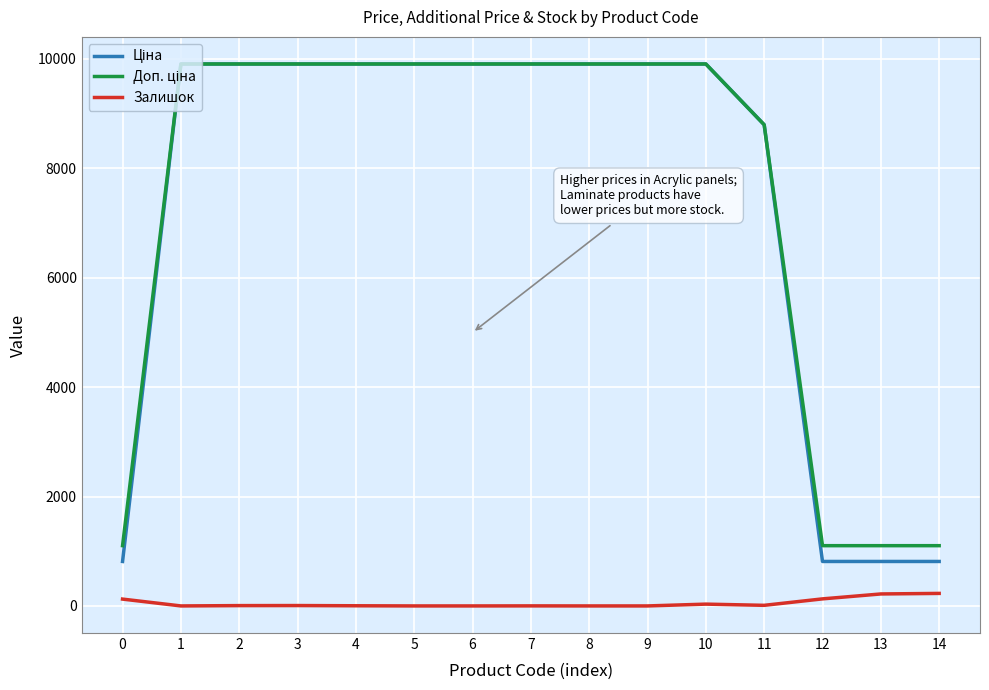

What is the total value across all series at 6?

19817.0